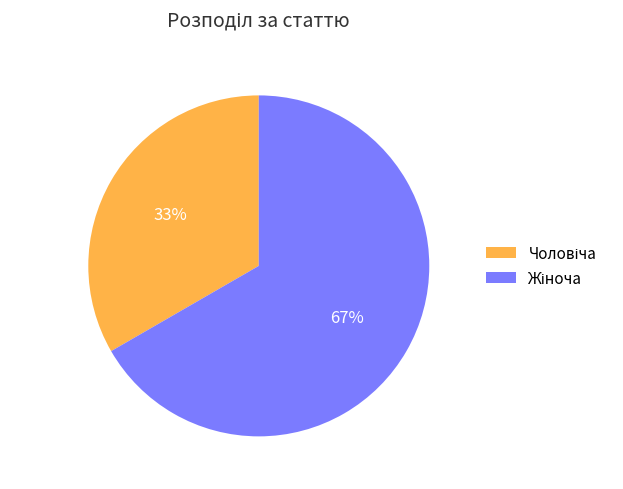

To the nearest percent, what is the average slice percentage?

50%